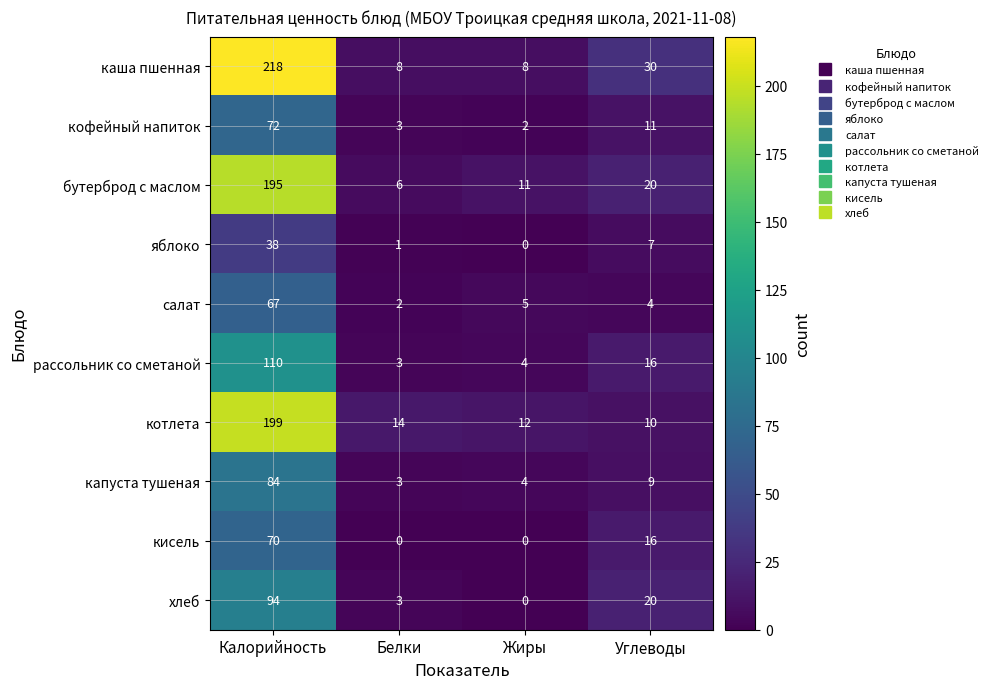

Which series has the largest range (max minus min)?

каша пшенная